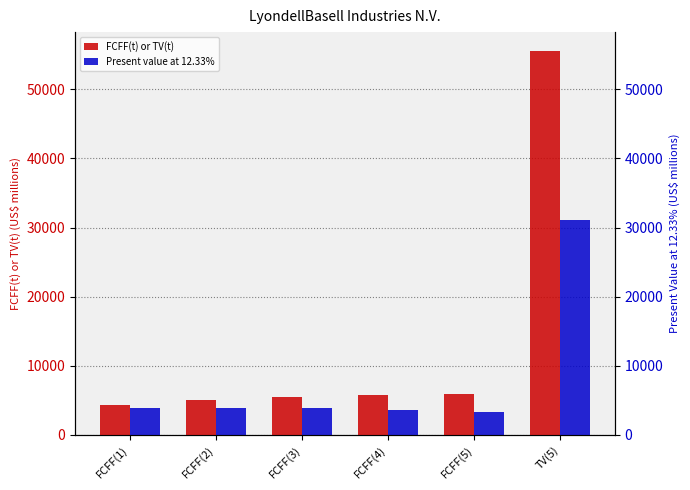

Which category has the highest value in the Present value at 12.33% series?

TV(5)